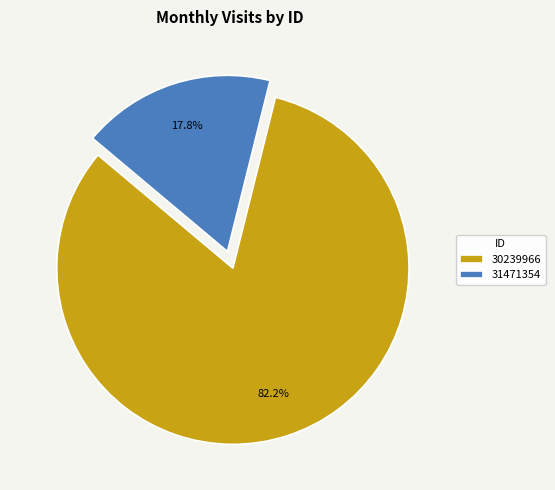

True or false: 31471354 accounts for 31% of the total.

False